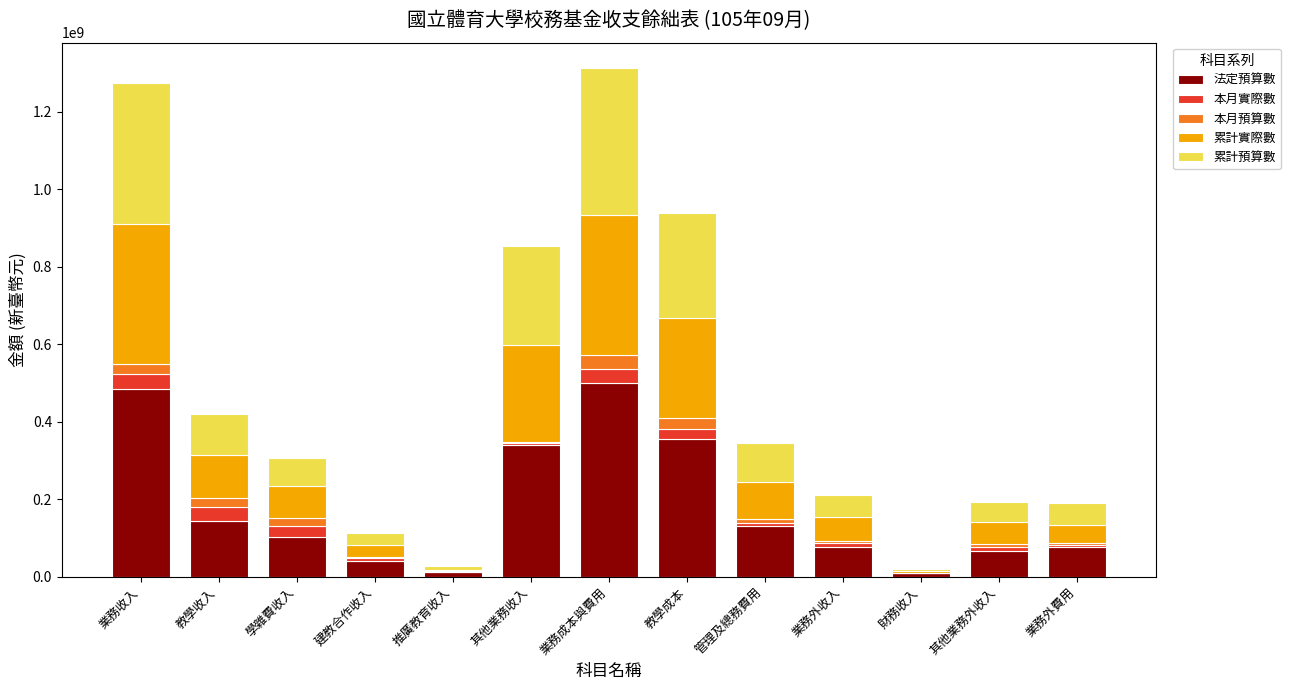

What is the total value across all series at 教學成本?

937921232